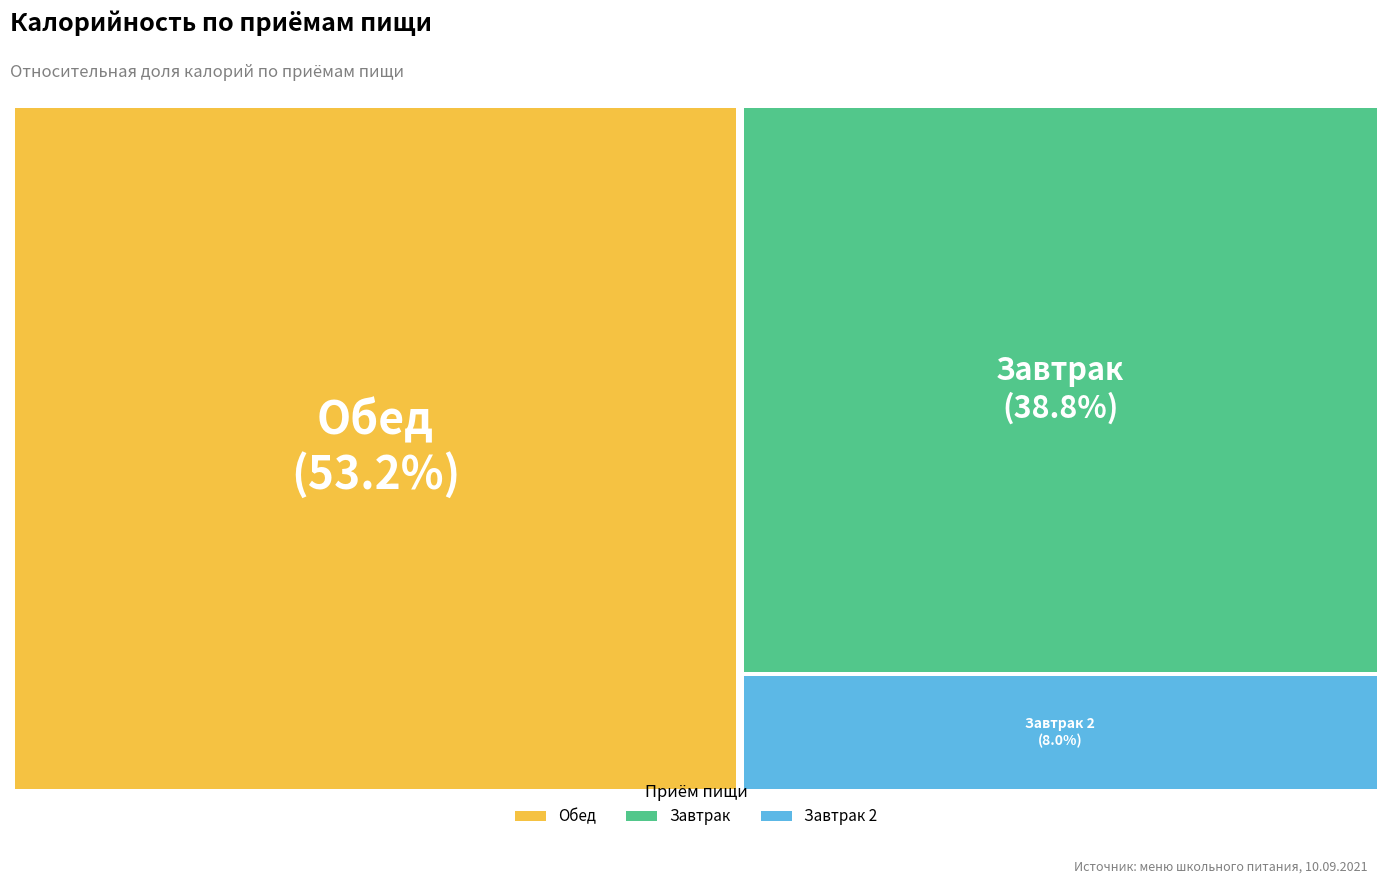

Is it true that Завтрак 2 is 8% of the pie?

True